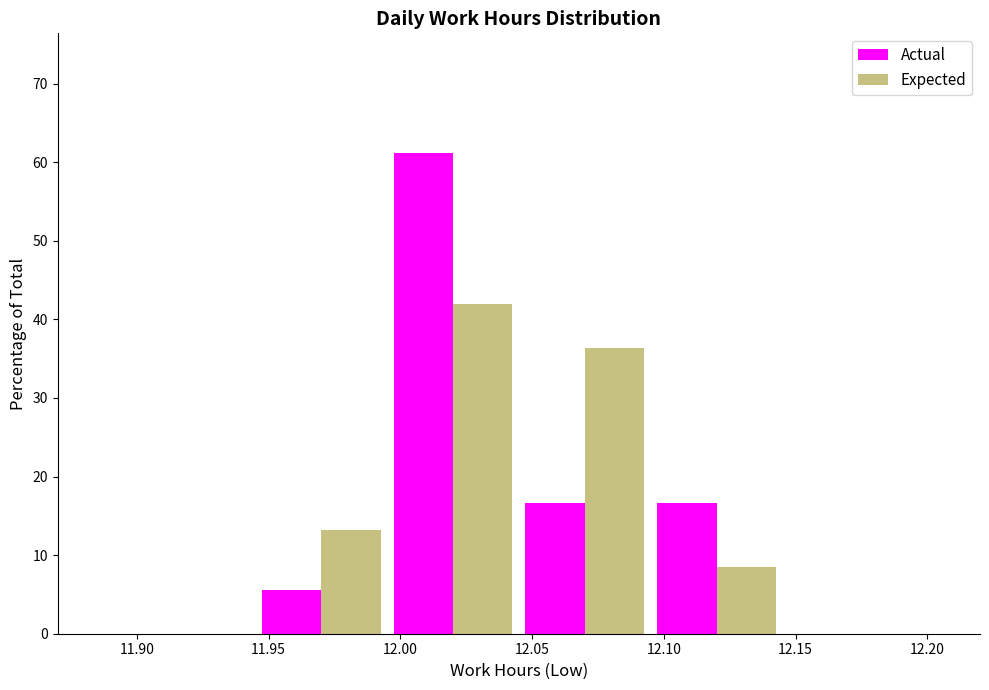

In the Expected series, which range on the x-axis has the tallest bar?

11.995 to 12.045